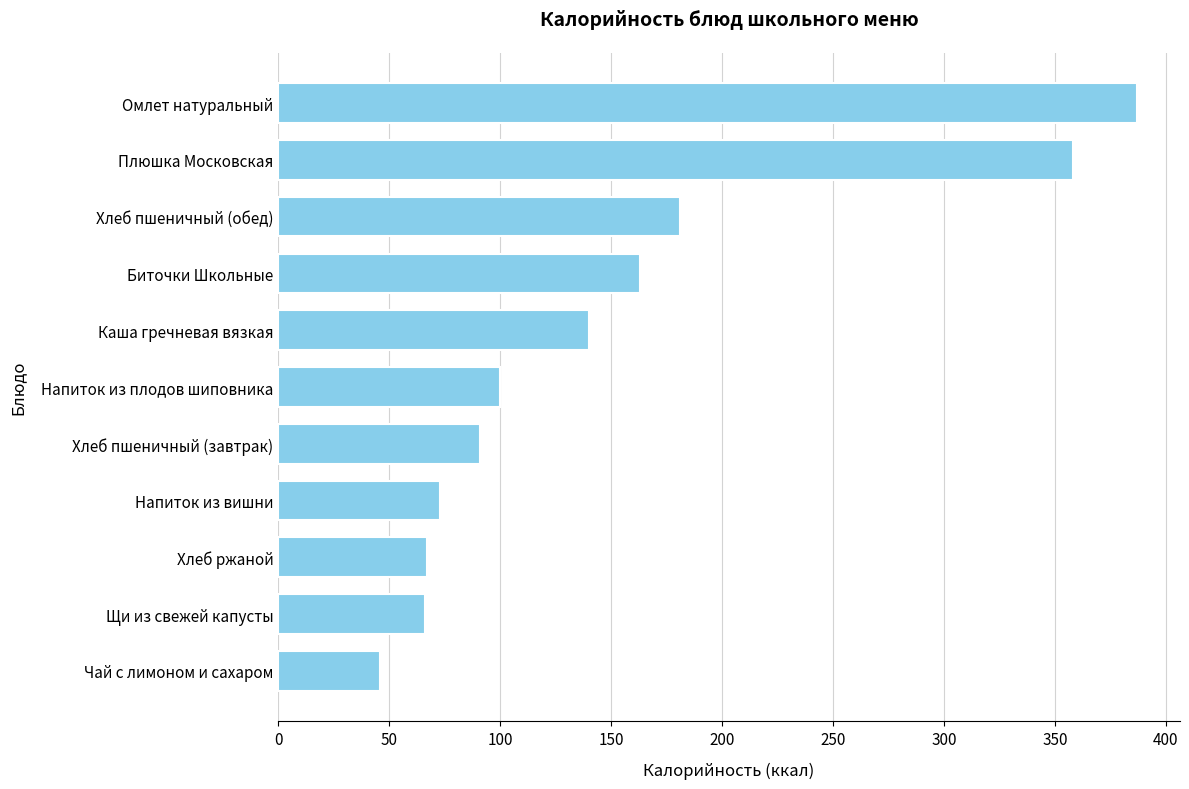

The chart shows a value of 76 at Чай с лимоном и сахаром. True or false?

False